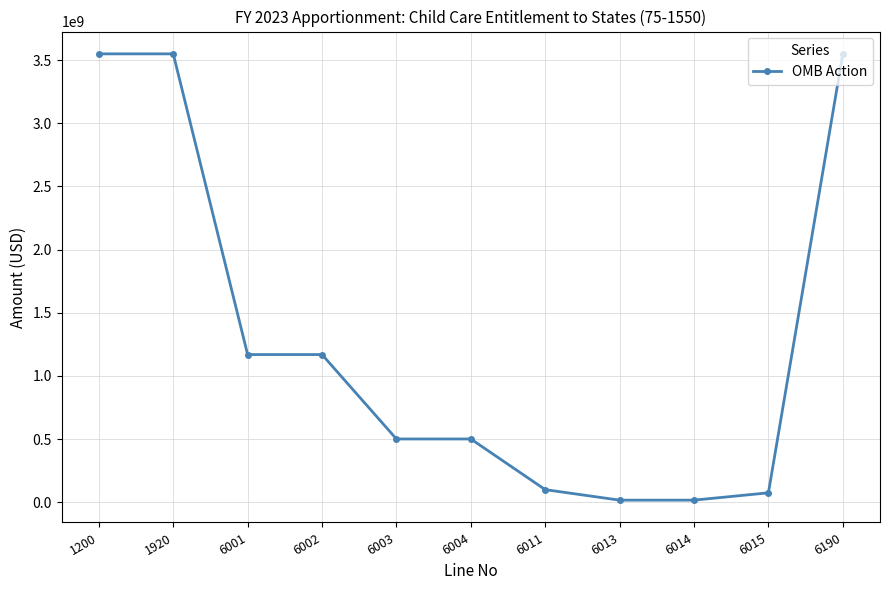

What is the greatest value displayed?

3550000000